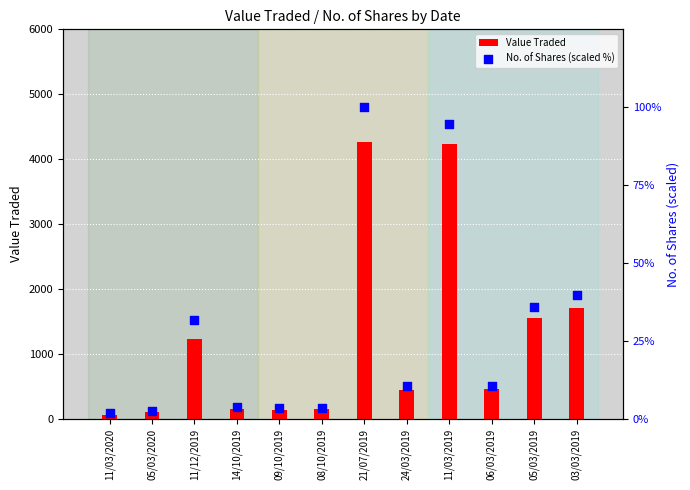

What is the total value across all series at 21/07/2019?

4367.0